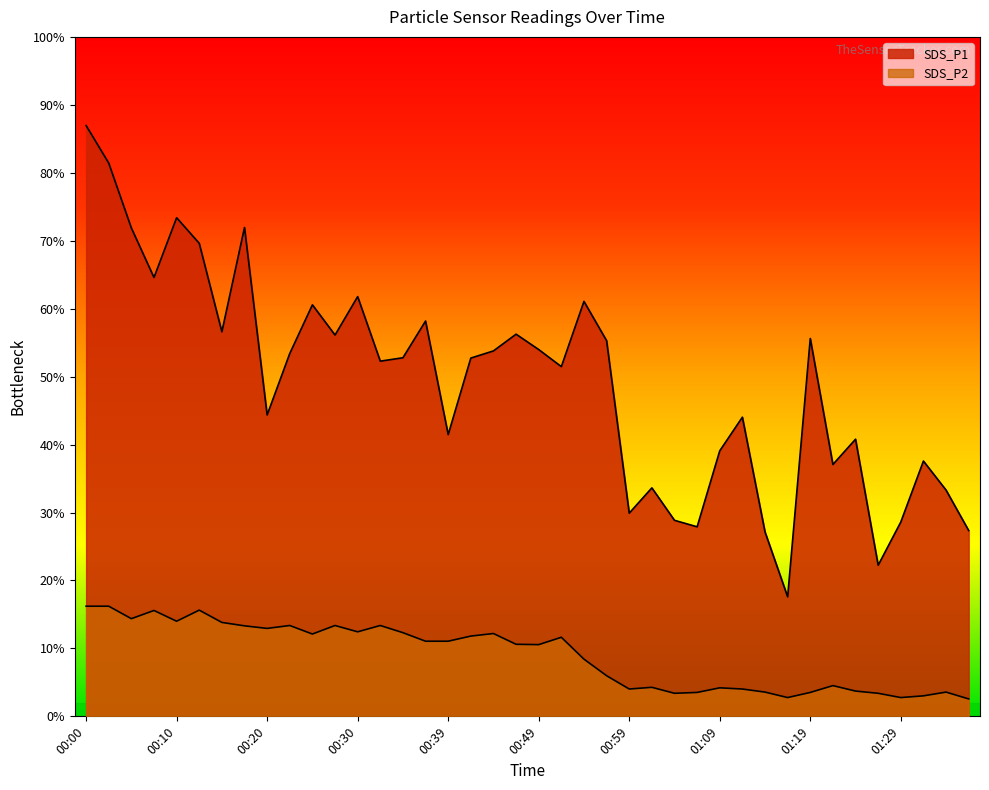

Rank the categories by SDS_P2 value from lowest to highest.

01:36, 01:16, 01:29, 01:31, 01:04, 01:26, 01:06, 01:19, 01:14, 01:34, 01:24, 00:59, 01:11, 01:09, 01:01, 01:21, 00:57, 00:54, 00:49, 00:47, 00:37, 00:39, 00:52, 00:42, 00:25, 00:44, 00:35, 00:30, 00:20, 00:17, 00:22, 00:27, 00:32, 00:15, 00:10, 00:05, 00:08, 00:12, 00:00, 00:03